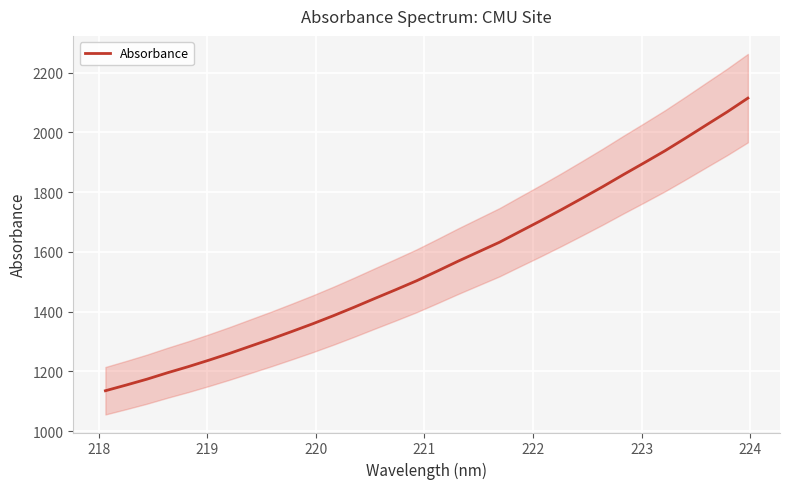

What is the maximum value for Absorbance?

2114.8